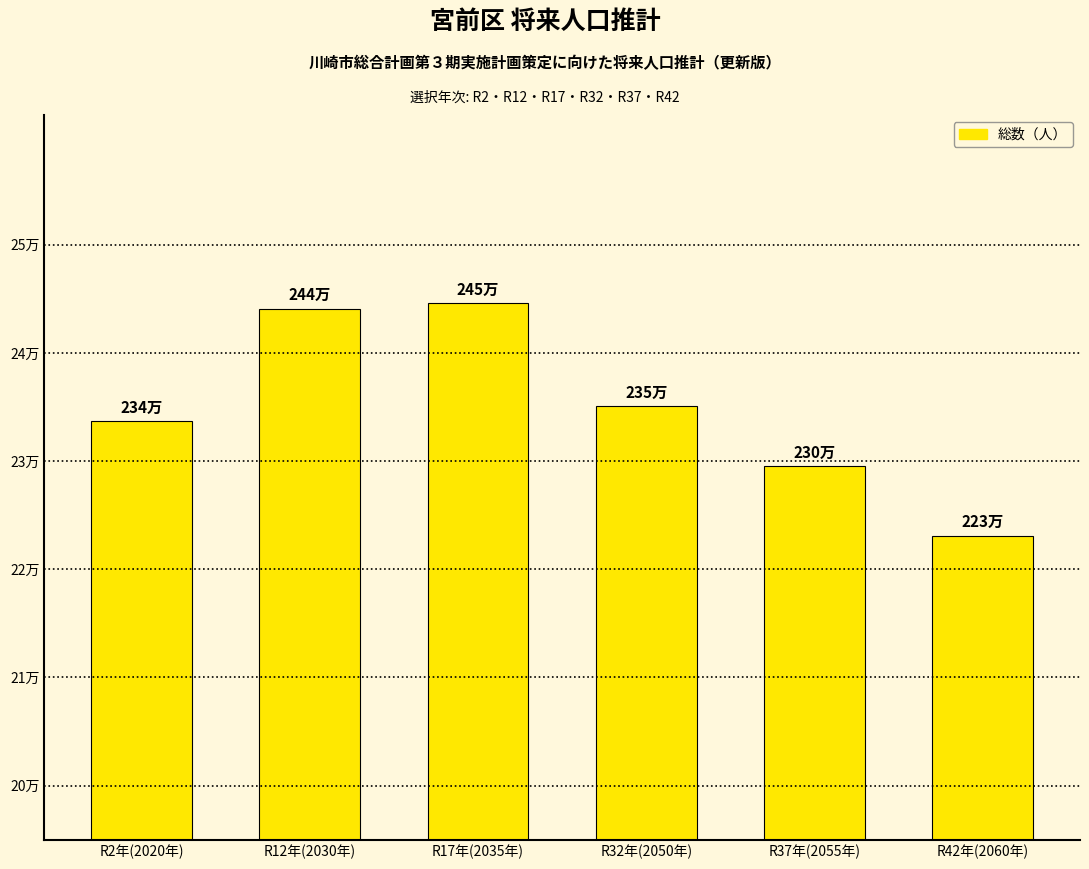

Which label corresponds to the smallest value in the chart?

R42年(2060年)